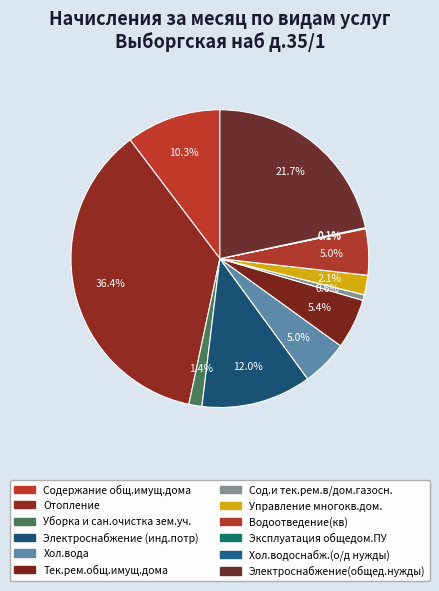

To the nearest percent, what is the combined percentage of Сод.и тек.рем.в/дом.газосн. and Уборка и сан.очистка зем.уч.?

2%